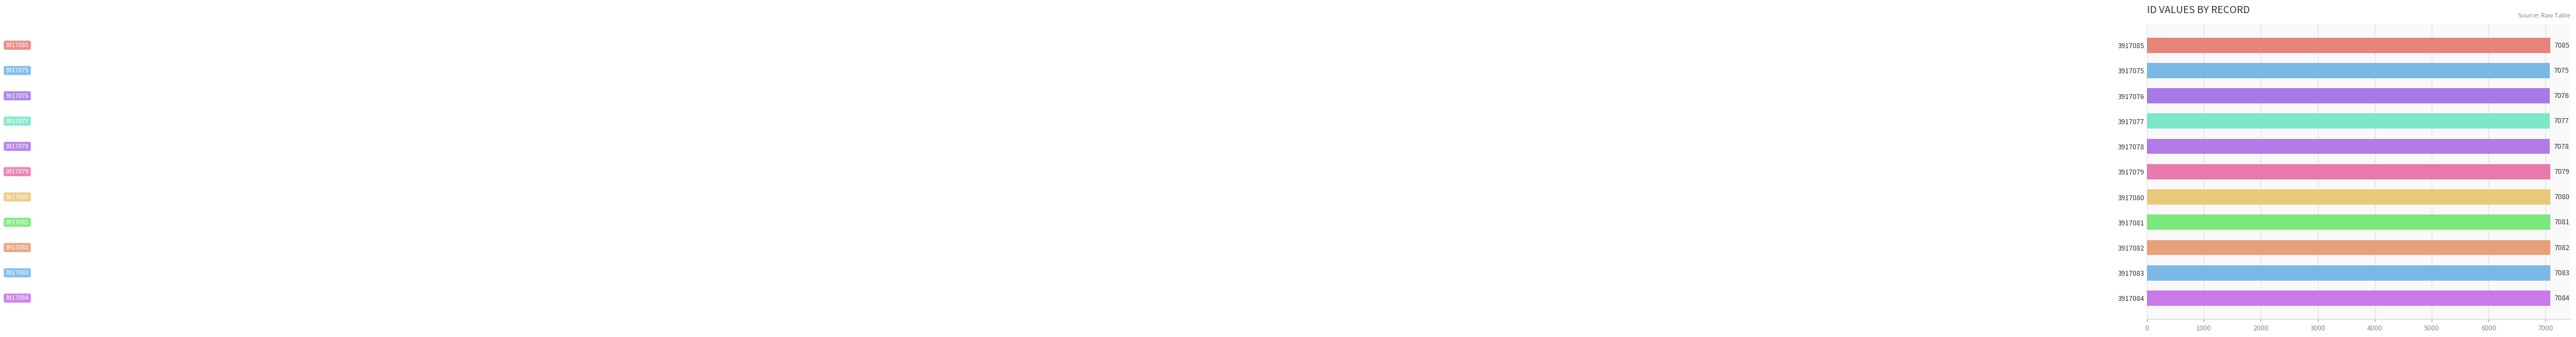

What is the difference between the maximum and second lowest values?

9